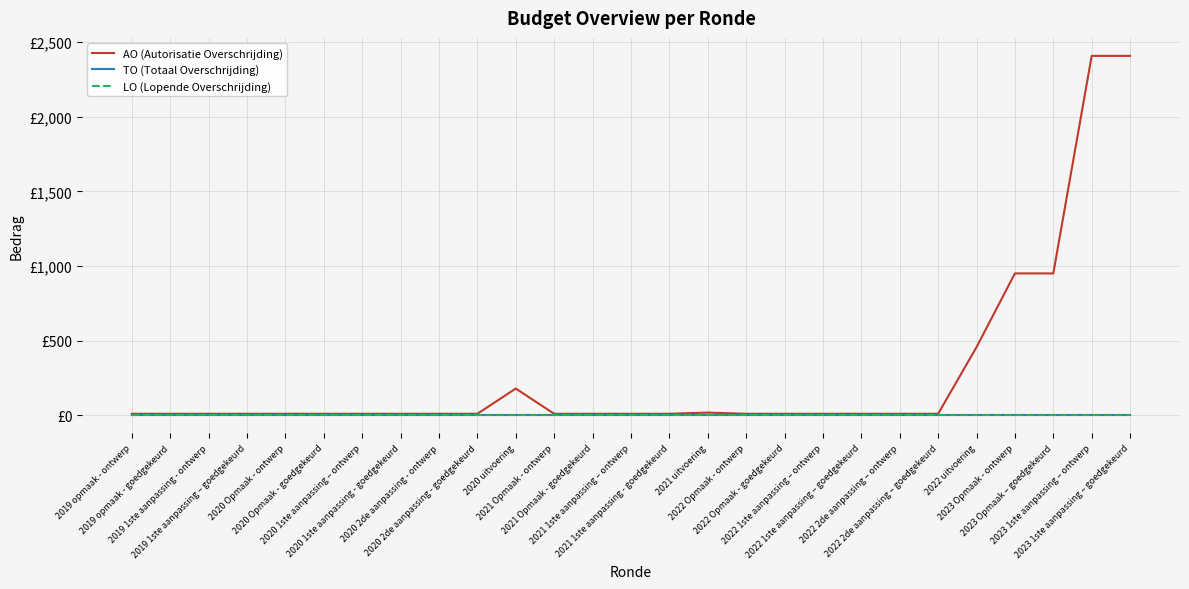

Which category has the lowest value across all series?

2019 opmaak - ontwerp